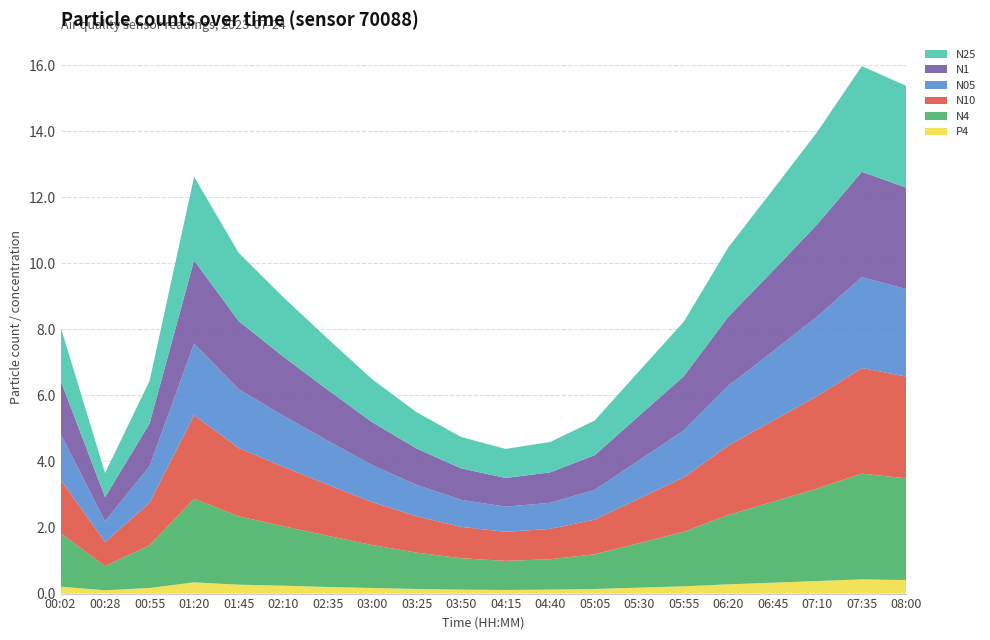

Reading left to right, what are all the values shown in this chart?

N25: 1.6	0.7	1.3	2.5	2.1	1.8	1.6	1.3	1.1	0.9	0.9	0.9	1.1	1.4	1.6	2.1	2.5	2.8	3.2	3.1
N1: 1.6	0.7	1.3	2.5	2.1	1.8	1.5	1.3	1.1	0.9	0.9	0.9	1.1	1.4	1.6	2.1	2.4	2.8	3.2	3.1
N10: 1.6	0.7	1.3	2.5	2.1	1.8	1.6	1.3	1.1	0.9	0.9	0.9	1.1	1.4	1.6	2.1	2.5	2.8	3.2	3.1
N05: 1.4	0.6	1.1	2.2	1.8	1.6	1.3	1.1	0.9	0.8	0.8	0.8	0.9	1.2	1.4	1.8	2.1	2.4	2.8	2.6
N4: 1.6	0.7	1.3	2.5	2.1	1.8	1.6	1.3	1.1	0.9	0.9	0.9	1.1	1.4	1.6	2.1	2.5	2.8	3.2	3.1
P4: 0.2	0.1	0.2	0.3	0.3	0.2	0.2	0.2	0.1	0.1	0.1	0.1	0.1	0.2	0.2	0.3	0.3	0.4	0.4	0.4